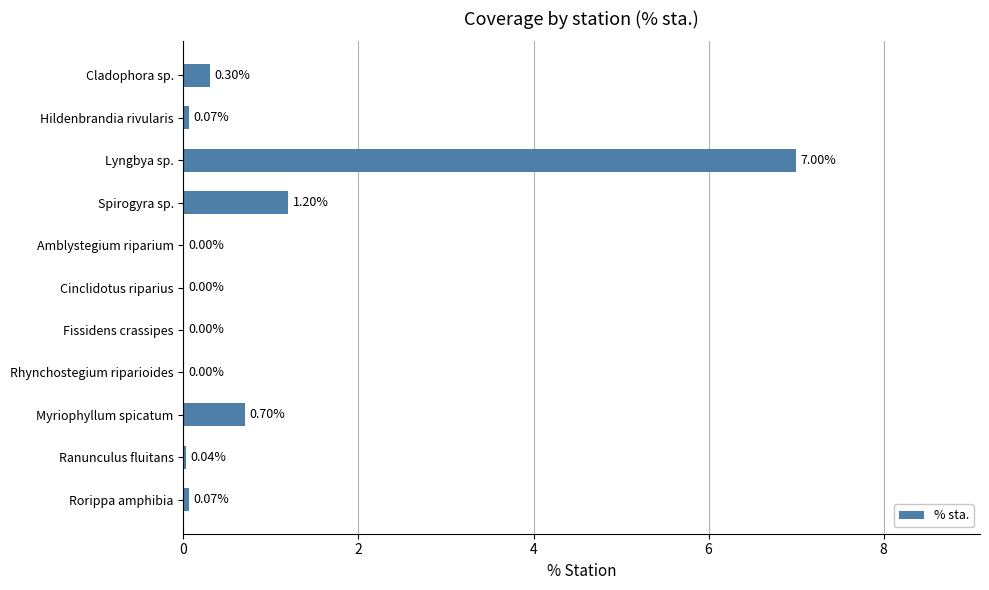

What is the maximum value shown in the chart?

7.0